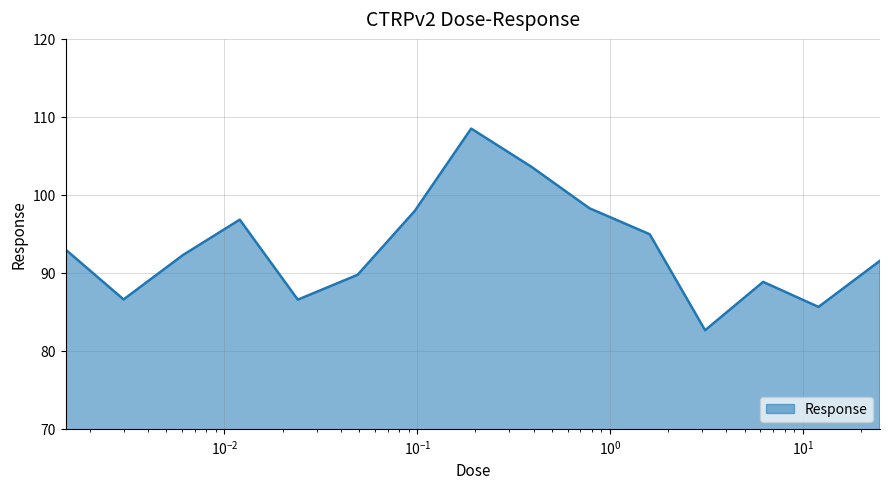

What is the sum of all values?

1396.9